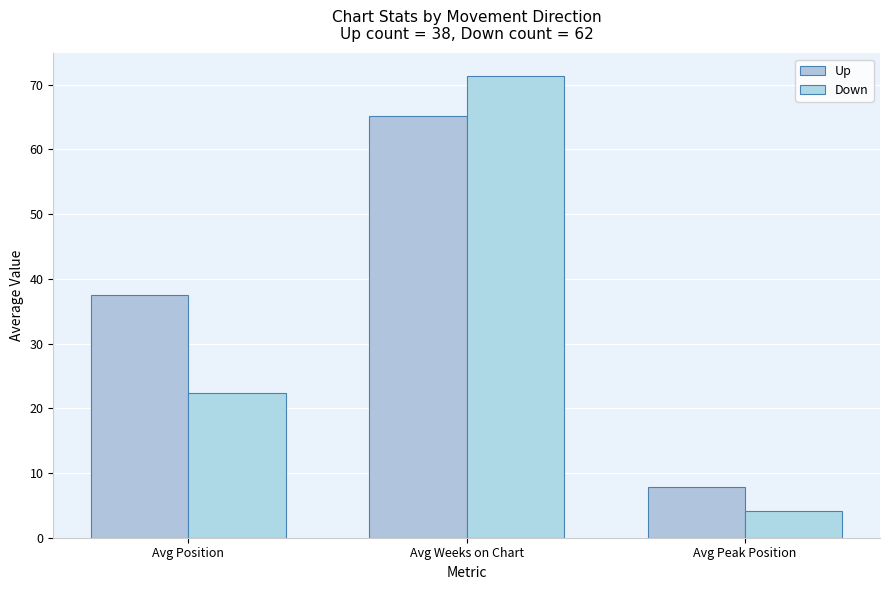

What are all the series names shown in the legend?

Up, Down